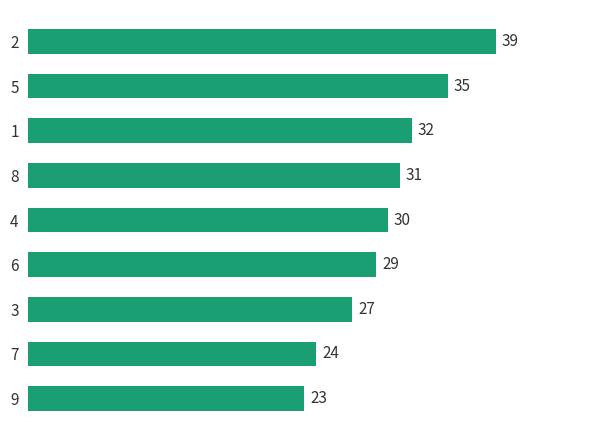

What is the difference between the second highest and second lowest values?

11